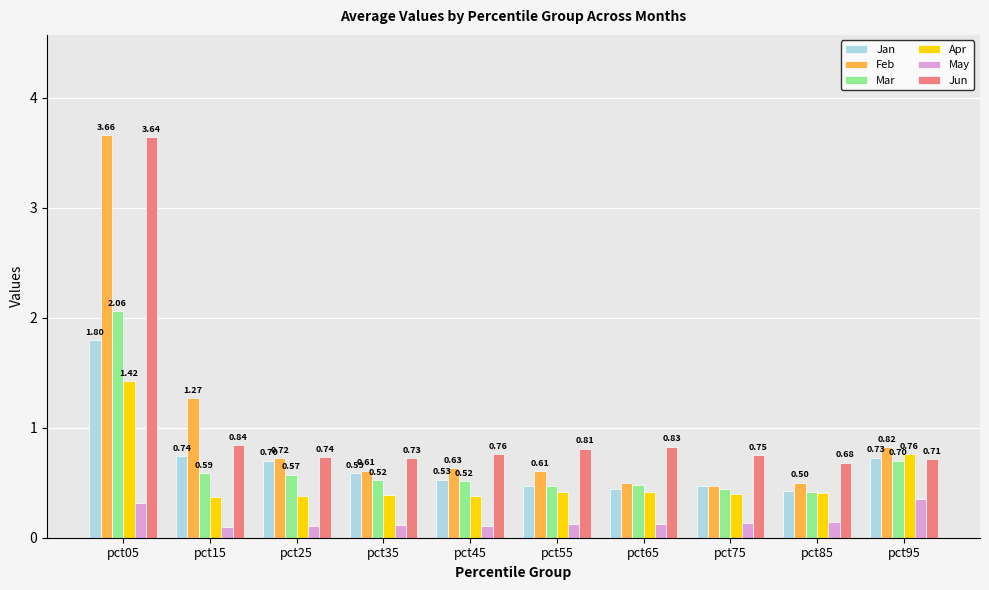

Which series changed the most between pct65 and pct95?

Apr